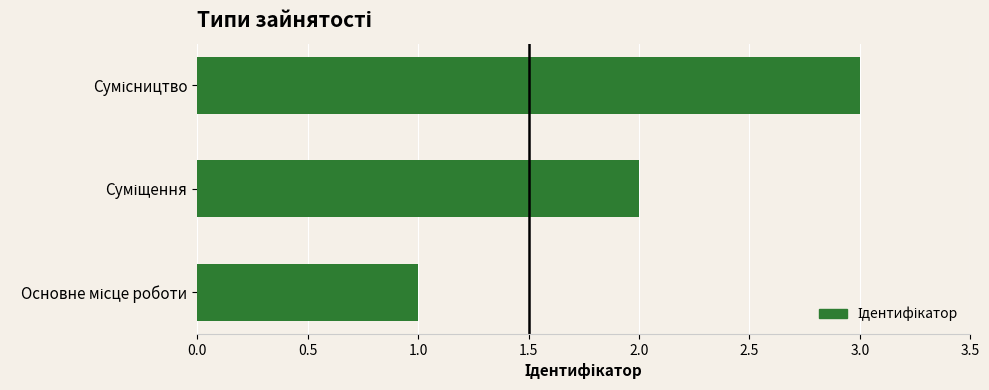

What is the greatest value displayed?

3